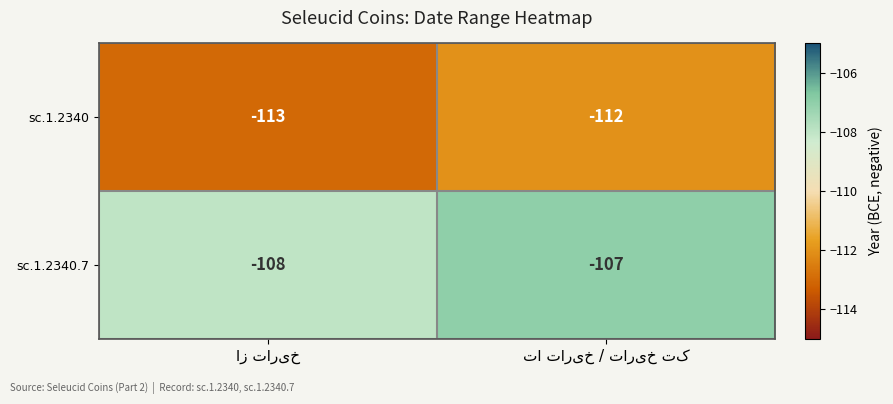

Rank the series by their maximum value, from lowest to highest.

sc.1.2340, sc.1.2340.7